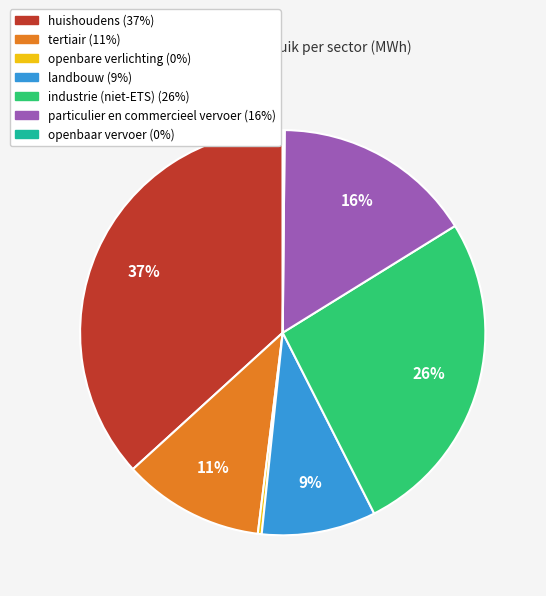

Which slice is the largest?

huishoudens